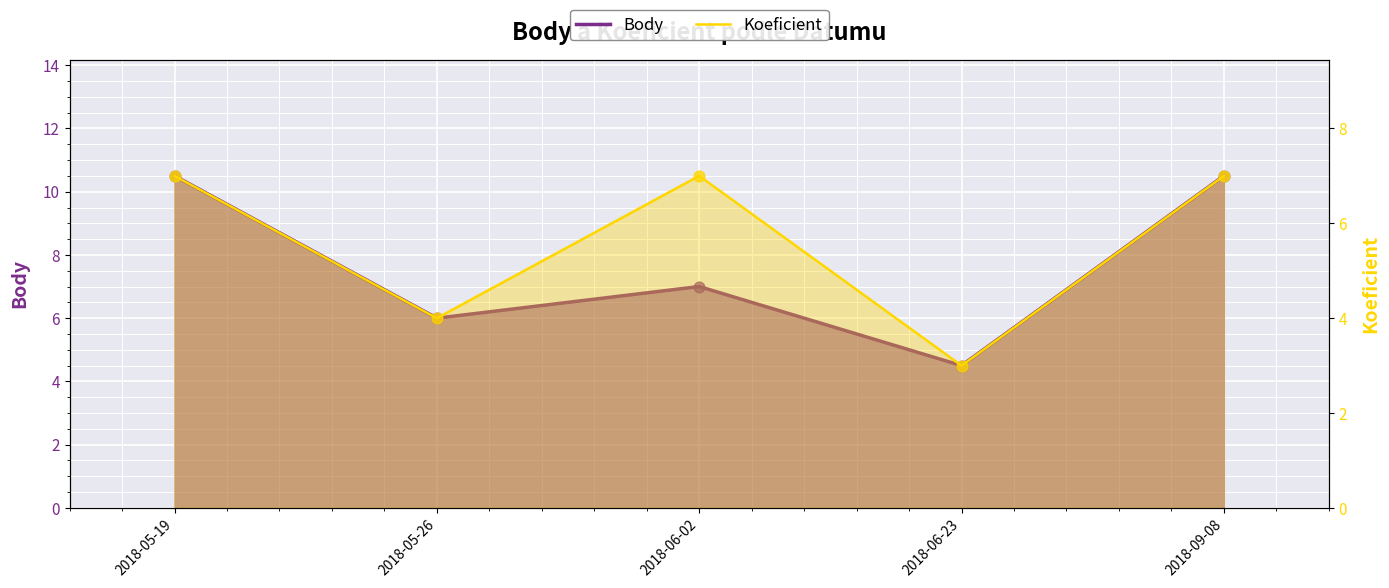

Which series has the largest total across all categories?

Body